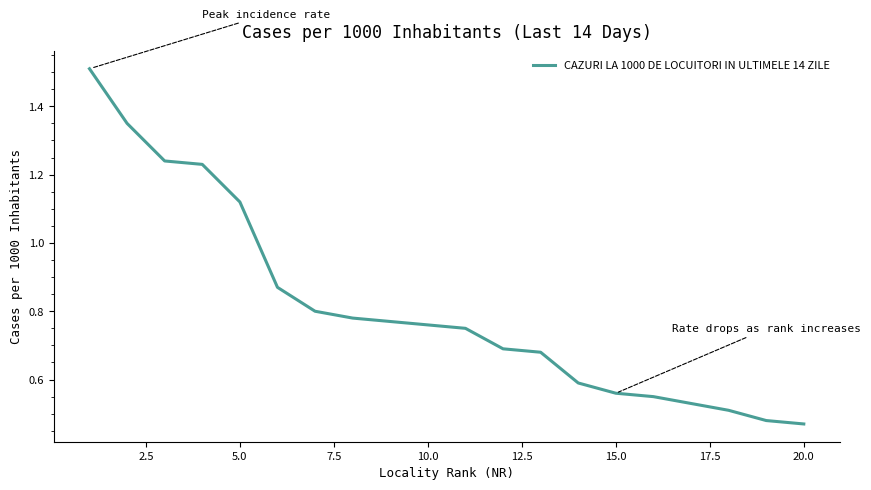

What is the difference between the maximum and minimum values?

1.0